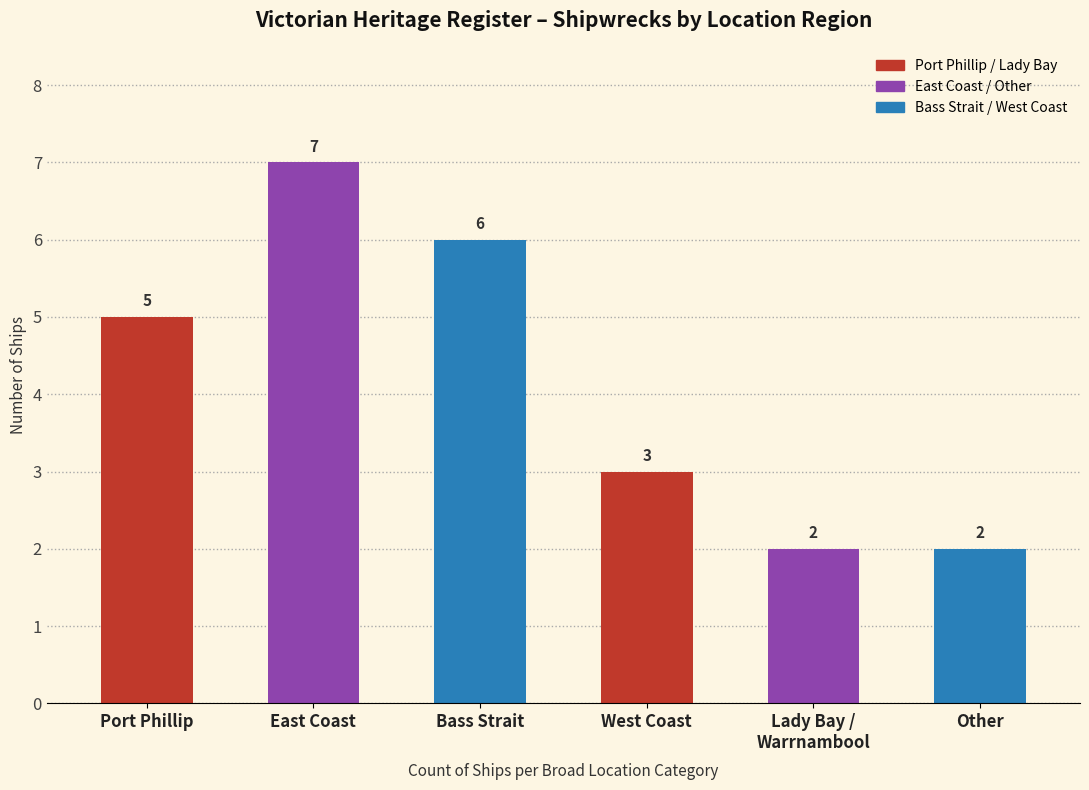

Approximately how many times larger is the value at Bass Strait compared to Other?

3.0